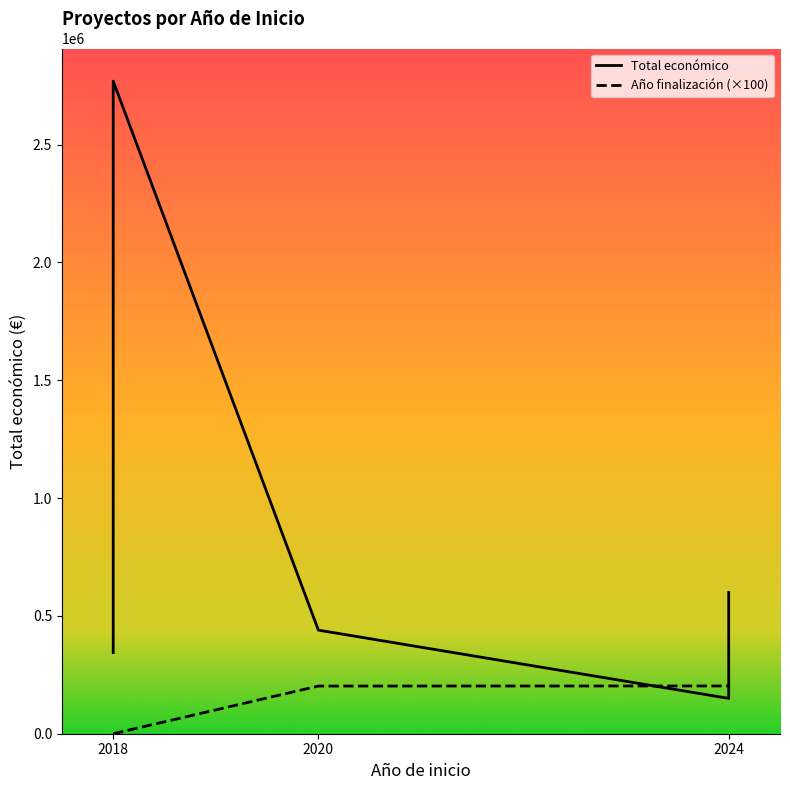

List the series in order of their peak value, highest first.

Total económico, Año de finalización (×100)